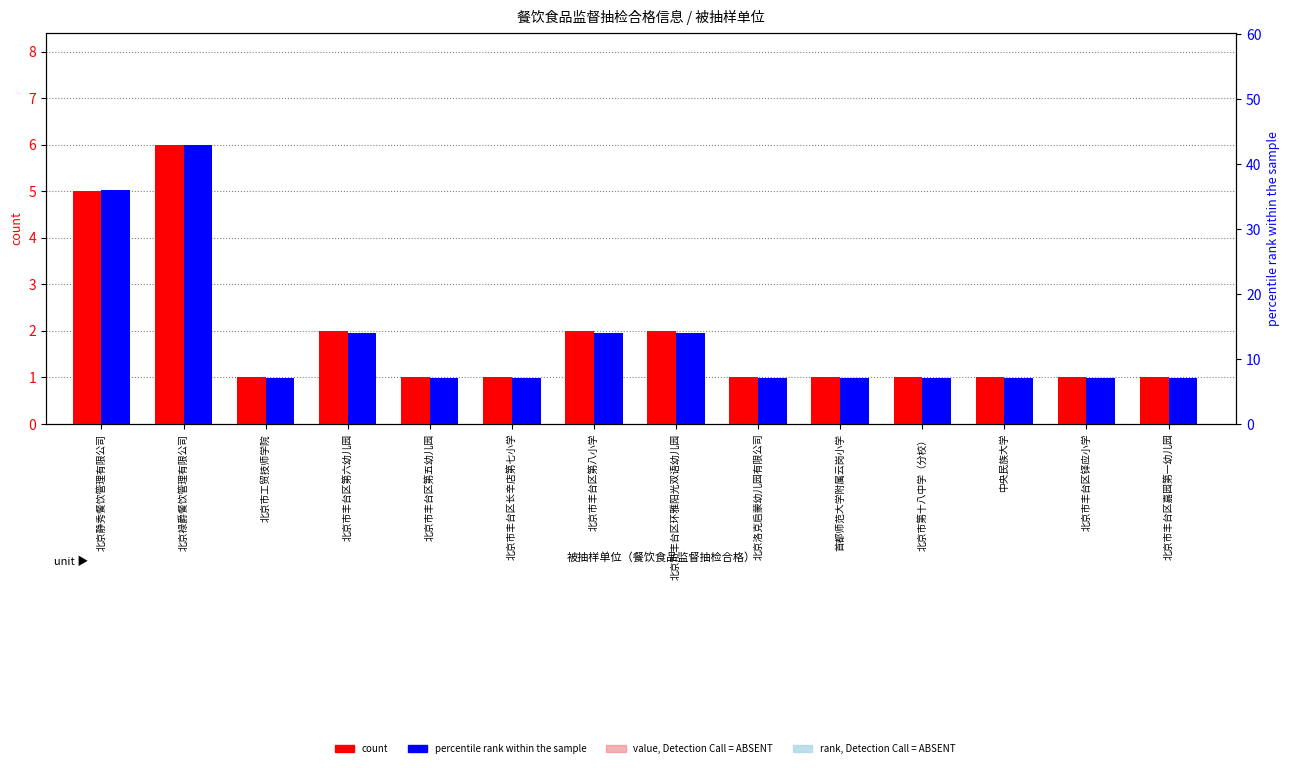

Which has a higher value, 北京市丰台区嘉园第一幼儿园 or 北京市丰台区铎应小学?

北京市丰台区嘉园第一幼儿园